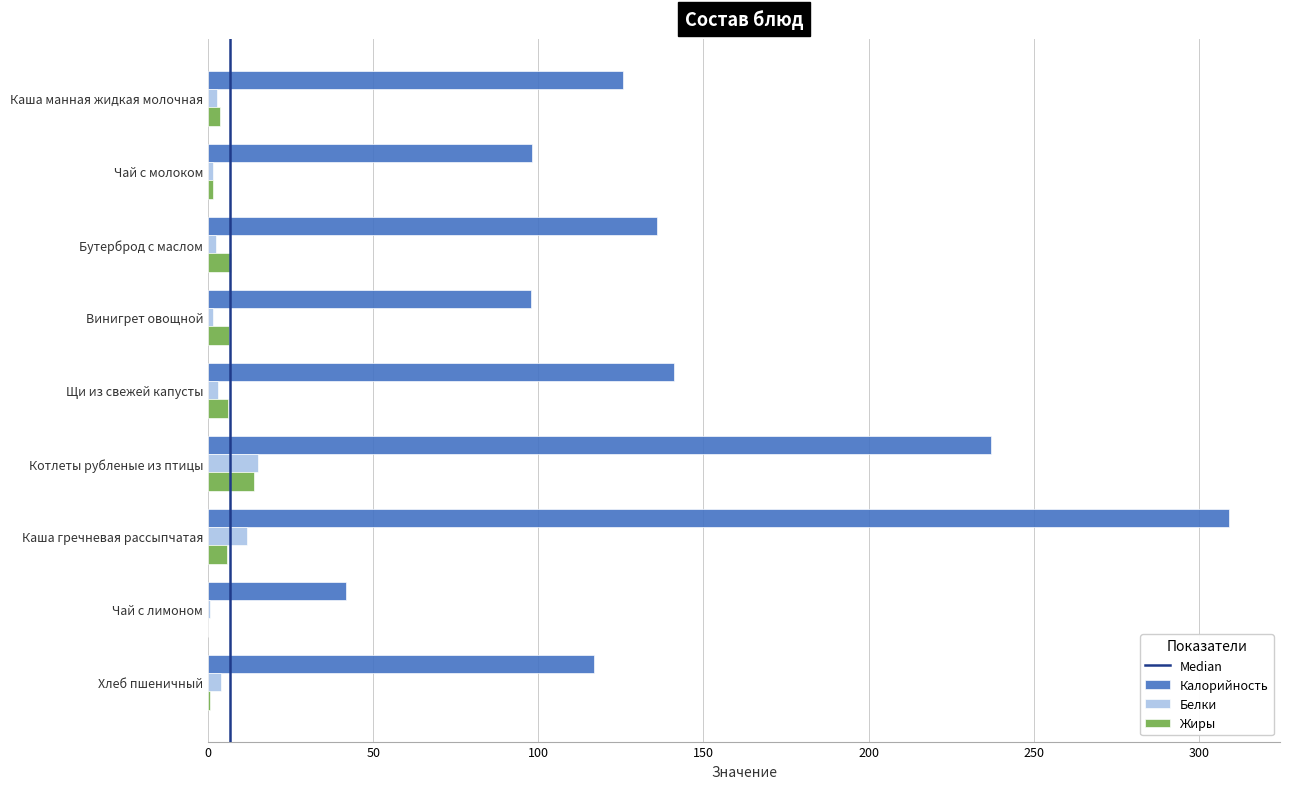

What is the spread (max minus min) of values at Хлеб пшеничный?

116.4